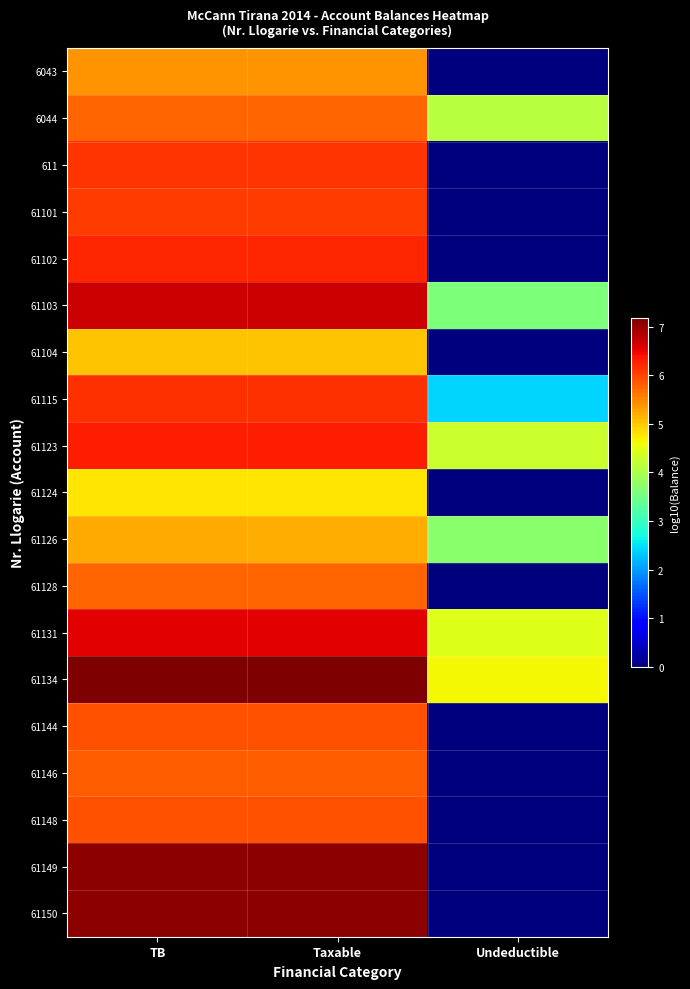

Reading right to left, extract all data points from this chart.

6043: Undeductible=0.0	Taxable=5.4	TB=5.4
6044: Undeductible=4.1	Taxable=5.8	TB=5.8
611: Undeductible=0.0	Taxable=6.1	TB=6.1
61101: Undeductible=0.0	Taxable=6.1	TB=6.1
61102: Undeductible=0.0	Taxable=6.2	TB=6.2
61103: Undeductible=3.6	Taxable=6.7	TB=6.7
61104: Undeductible=0.0	Taxable=5.0	TB=5.0
61115: Undeductible=2.4	Taxable=6.2	TB=6.2
61123: Undeductible=4.3	Taxable=6.3	TB=6.3
61124: Undeductible=0.0	Taxable=4.8	TB=4.8
61126: Undeductible=3.7	Taxable=5.2	TB=5.2
61128: Undeductible=0.0	Taxable=5.8	TB=5.8
61131: Undeductible=4.4	Taxable=6.5	TB=6.5
61134: Undeductible=4.6	Taxable=7.2	TB=7.2
61144: Undeductible=0.0	Taxable=5.9	TB=5.9
61146: Undeductible=0.0	Taxable=5.8	TB=5.8
61148: Undeductible=0.0	Taxable=5.9	TB=5.9
61149: Undeductible=0.0	Taxable=7.1	TB=7.1
61150: Undeductible=0.0	Taxable=7.1	TB=7.1